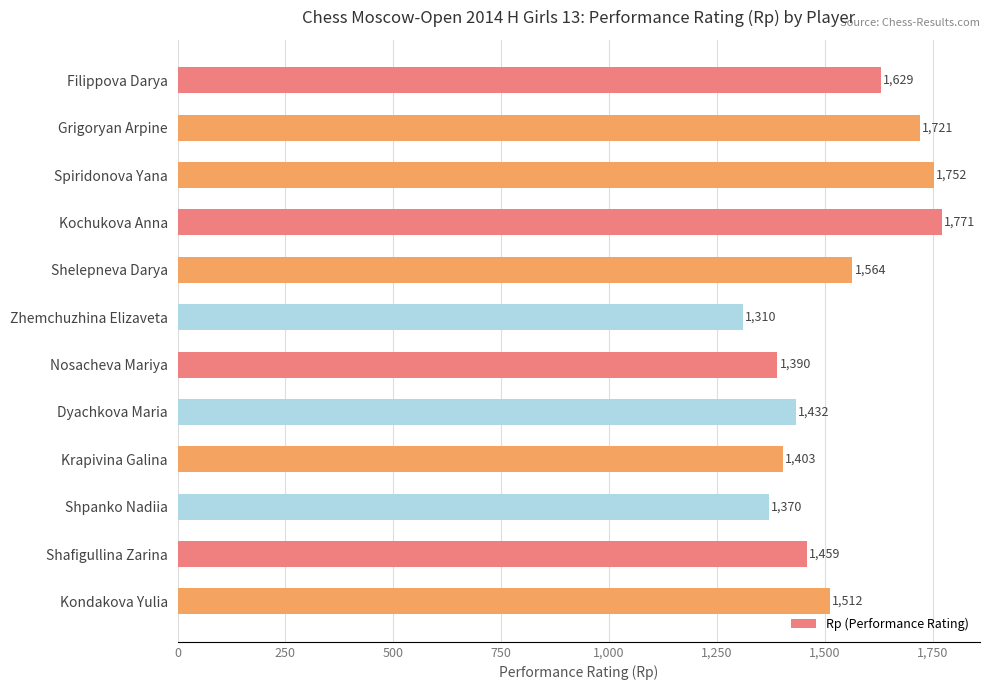

At which label is the value closest to 1540?

Shelepneva Darya